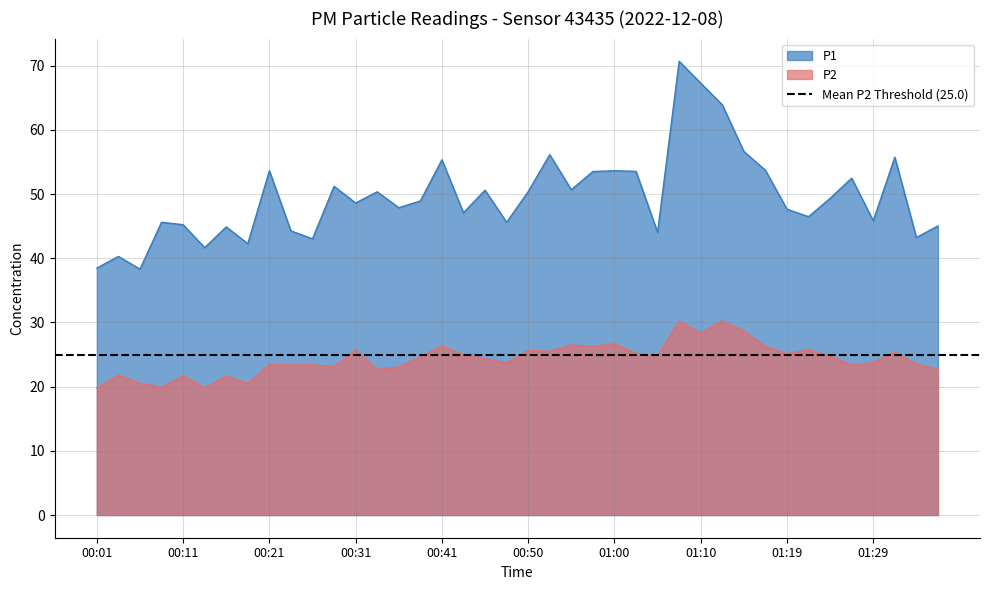

Which has a higher value, 00:16 or 01:29?

01:29